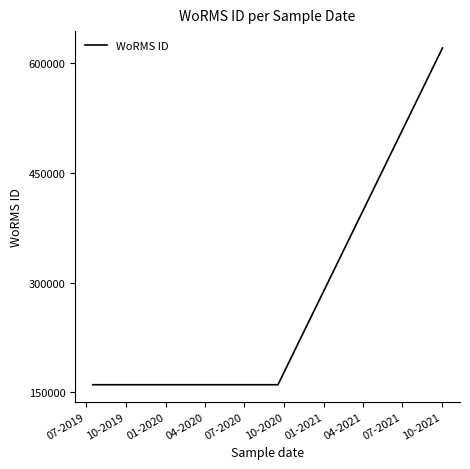

What is the average value?

226365